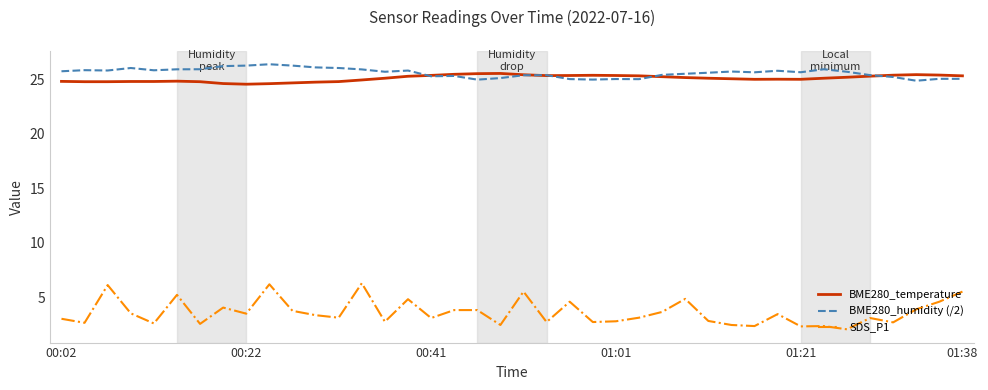

True or false: BME280_temperature and SDS_P1 intersect in this chart.

False